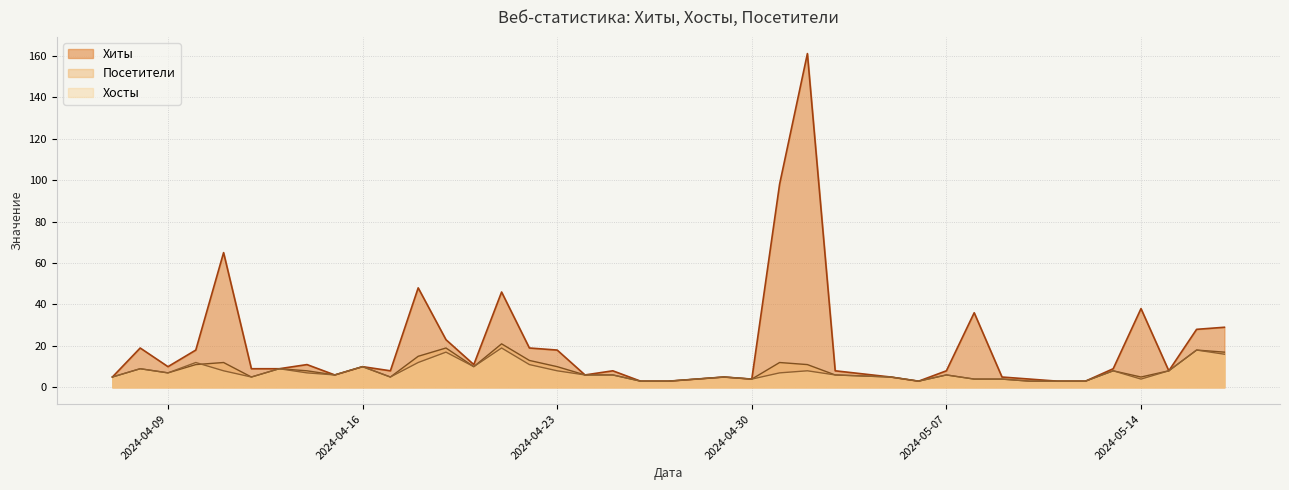

Where do Хосты and Посетители first cross each other?

2024-04-11 and 2024-04-10